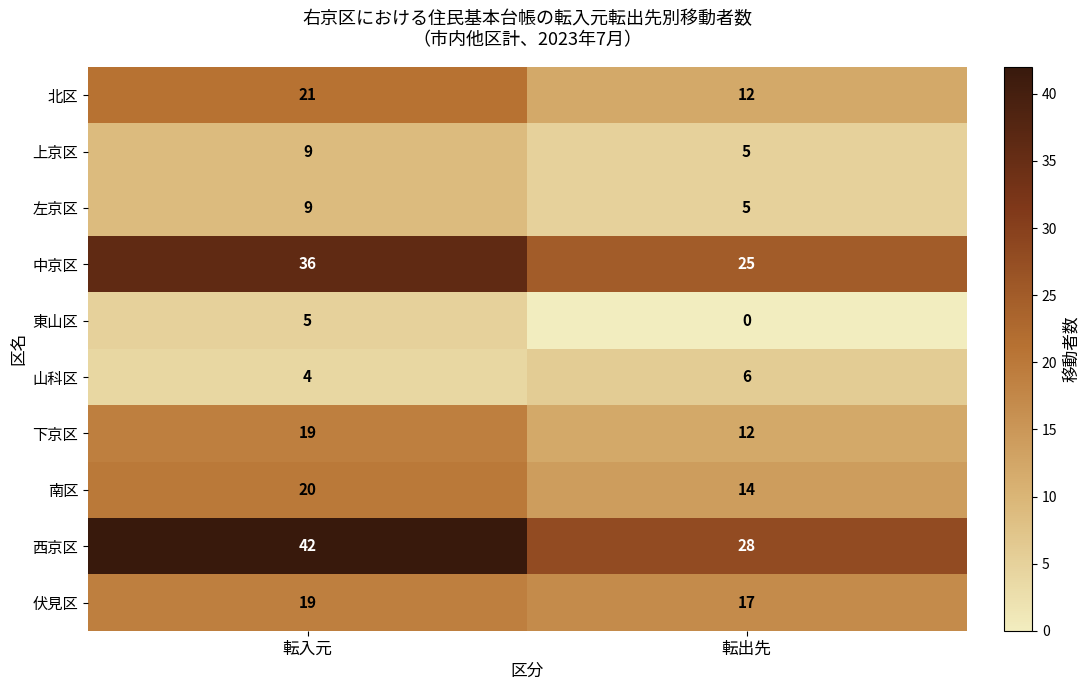

Which series has the largest total across all categories?

西京区